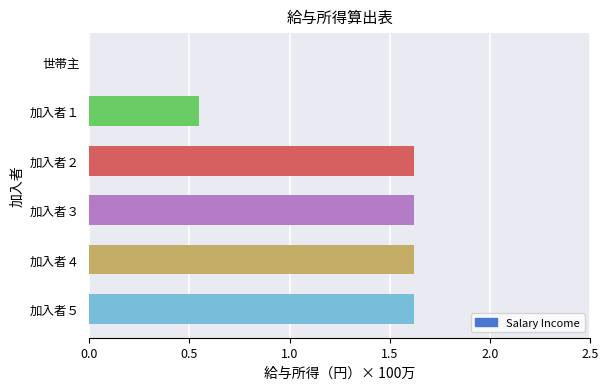

Between 加入者１ and 加入者２, which is larger?

加入者２